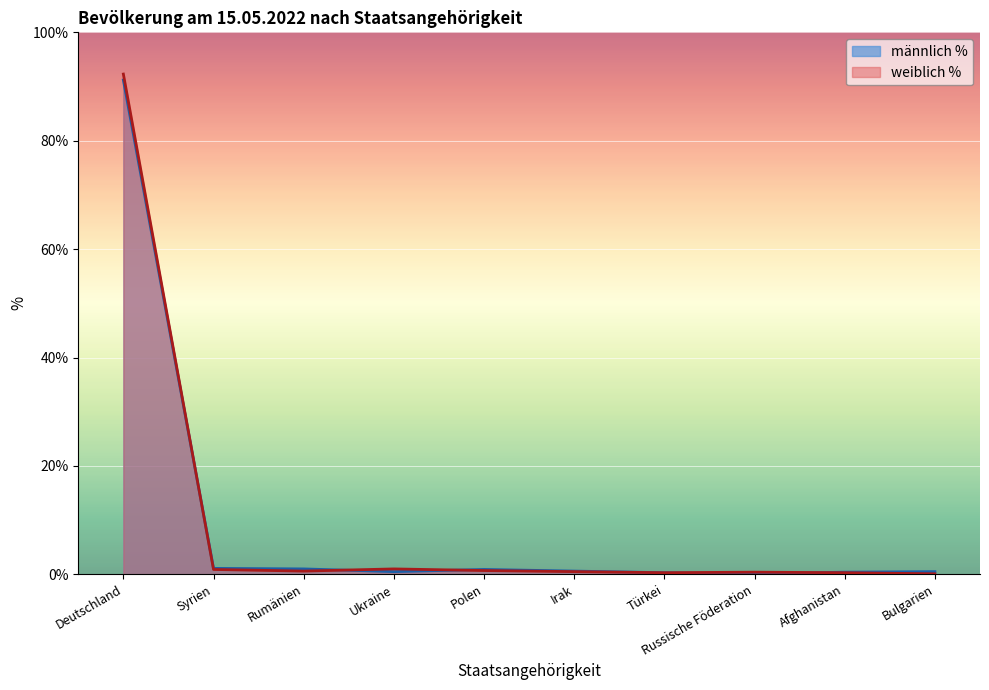

What is the sum of all männlich % values?

96.6